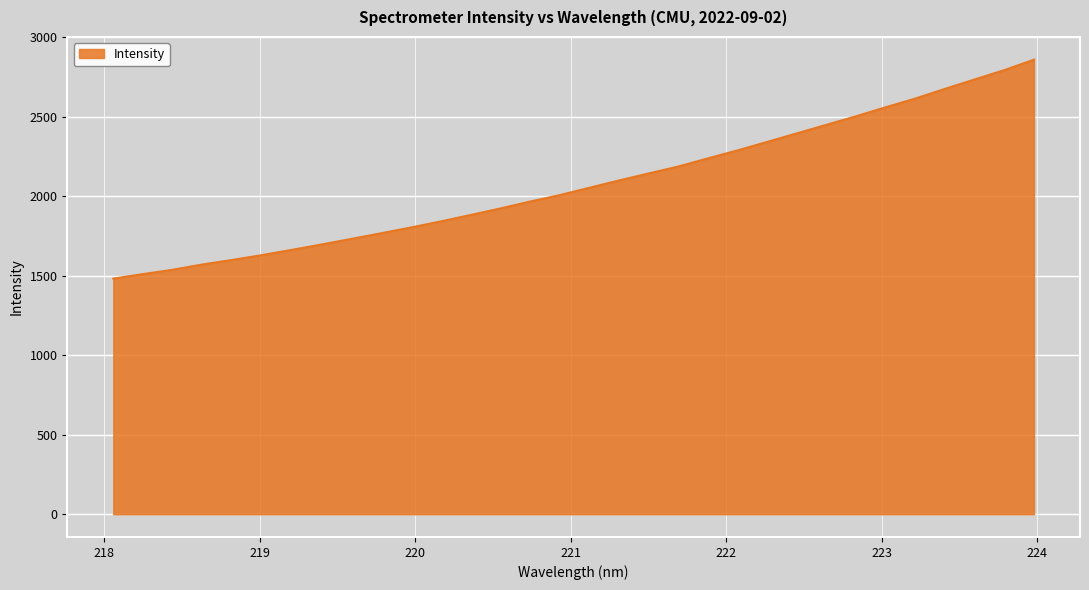

What is the difference between the maximum and minimum values?

1376.2